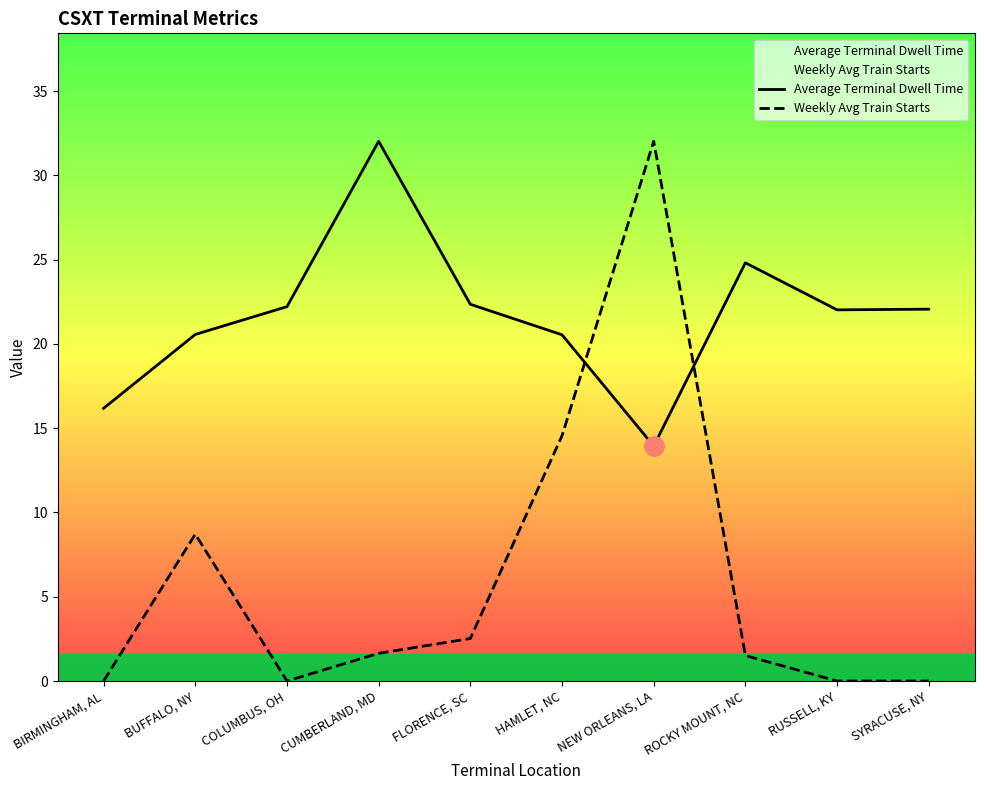

Count the number of categories in the chart.

10